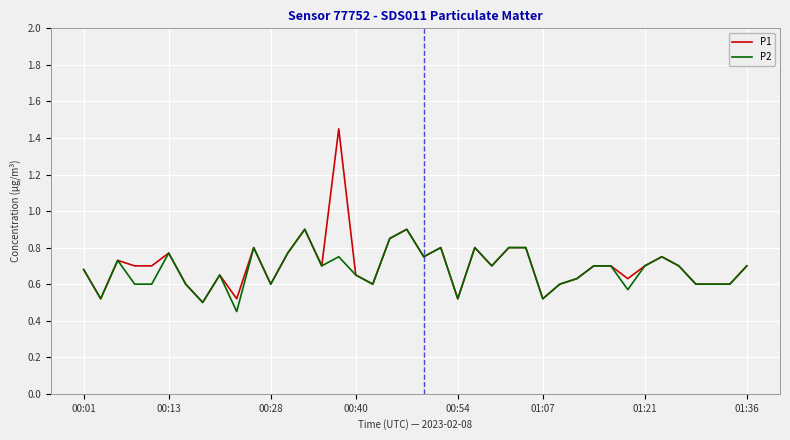

Which series has the widest spread of values?

P1